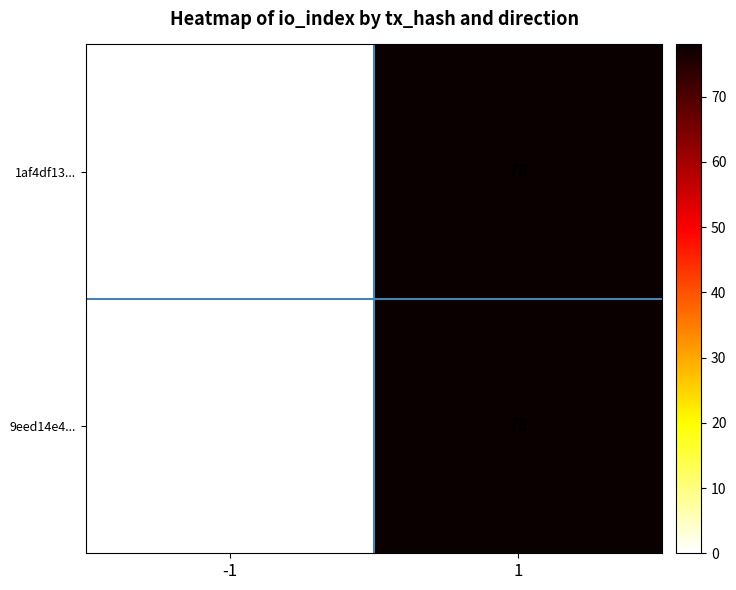

Read the 9eed14e4... value at 1.

78